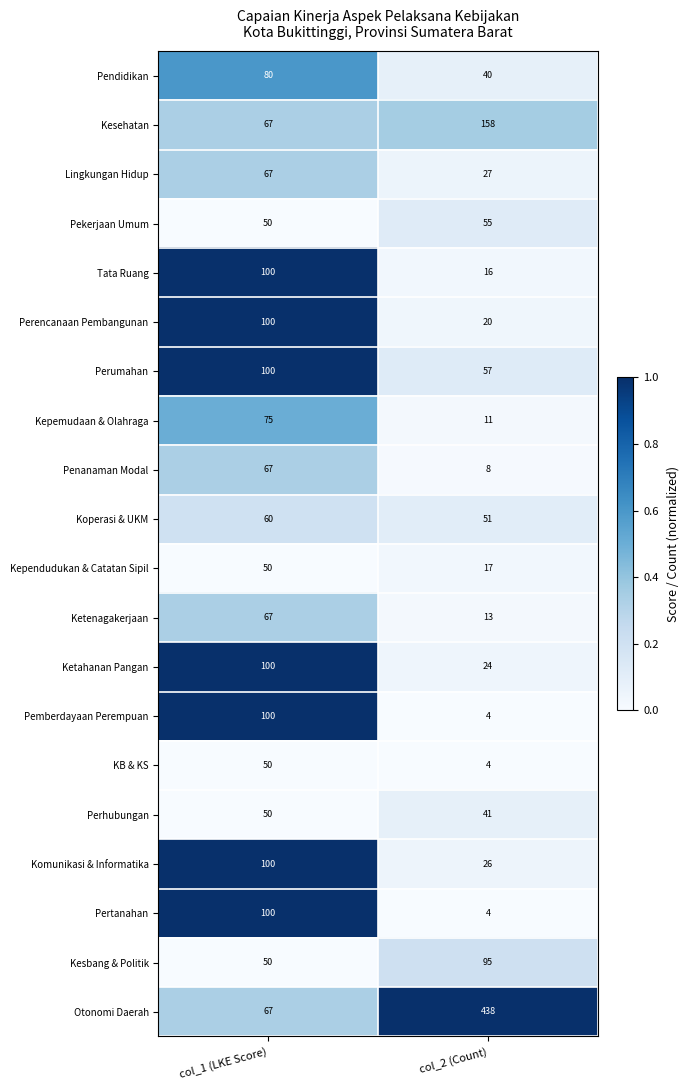

Which series changed the most between col_1 (LKE Score) and col_2 (Count)?

Otonomi Daerah